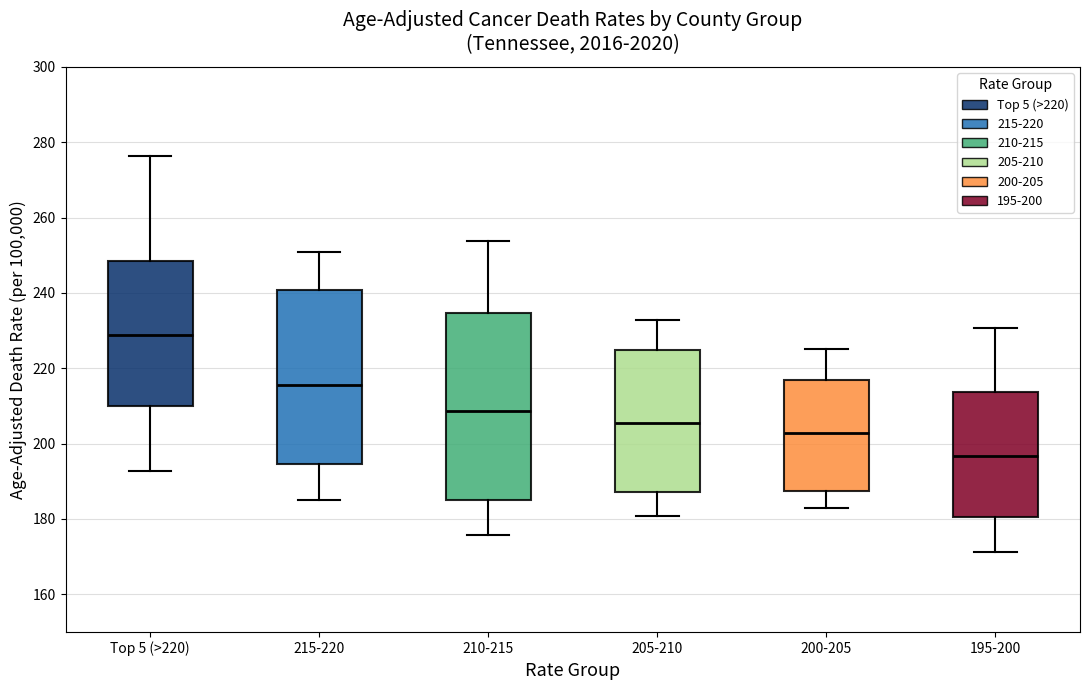

Which box is the tallest, from its lower edge to its upper edge?

210-215